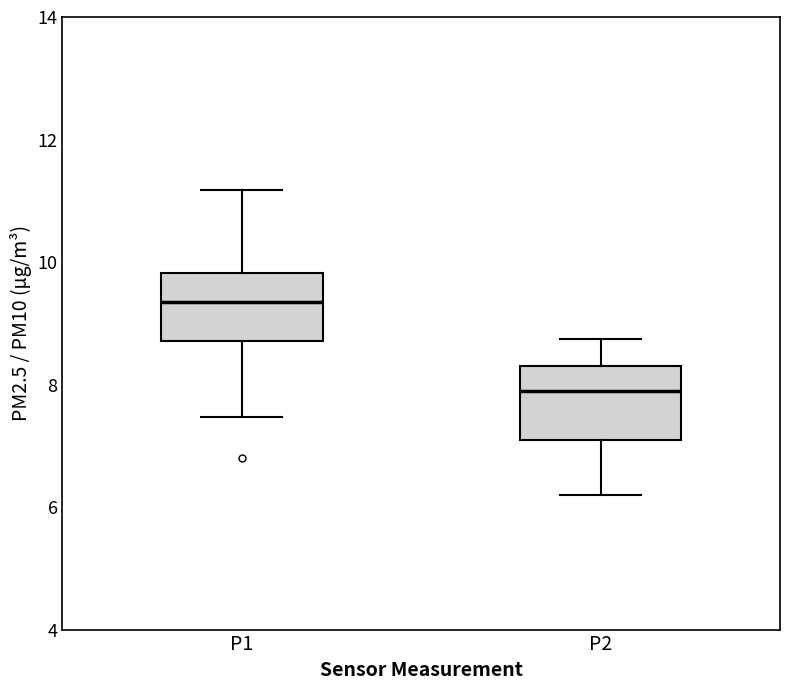

Which box's median line is the lowest?

P2